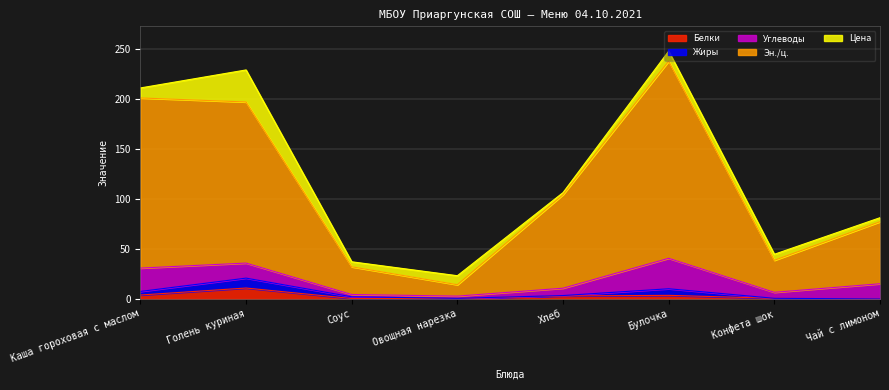

Which series has the widest spread of values?

Эн./ц.